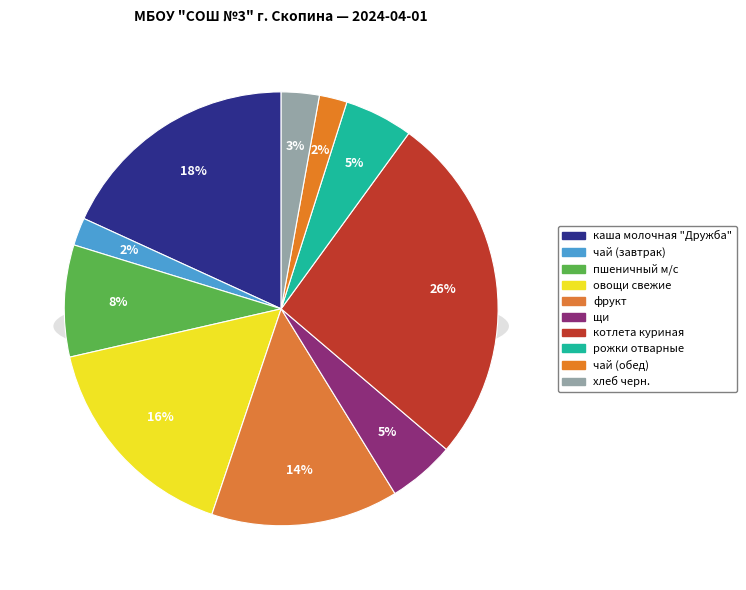

To the nearest percent, what is the difference between the largest and smallest slice percentages?

24%